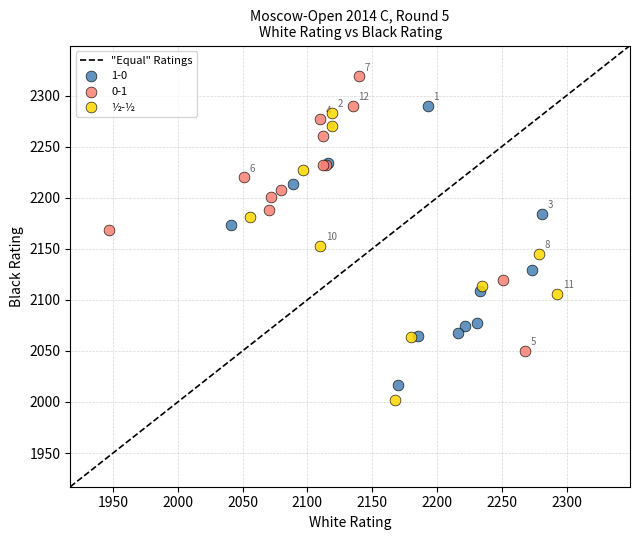

Which series contains the highest Y value?

0-1